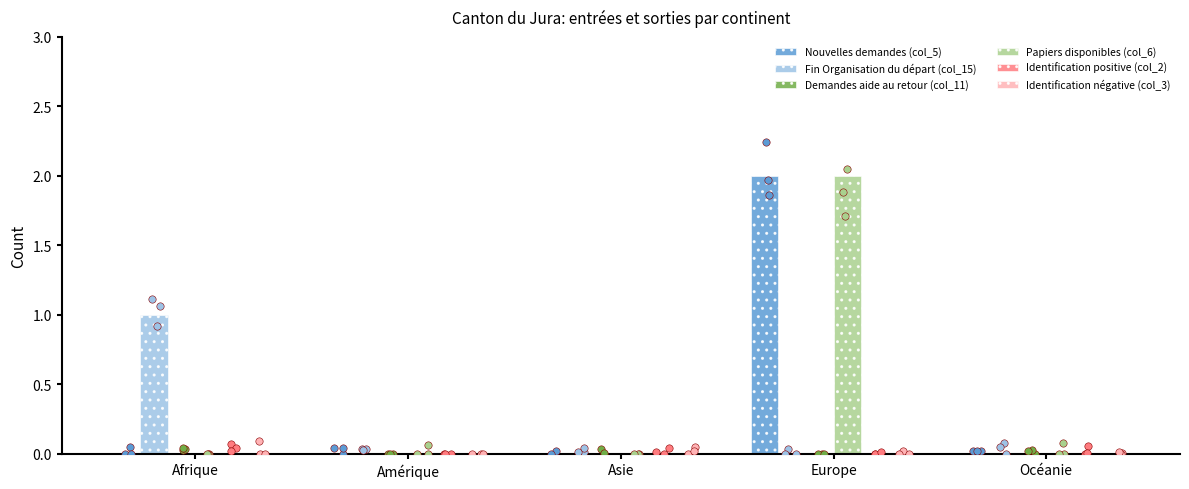

What are all the series names shown in the legend?

Nouvelles demandes (col_5), Fin Organisation du départ (col_15), Demandes aide au retour (col_11), Papiers disponibles (col_6), Identification positive (col_2), Identification négative (col_3)